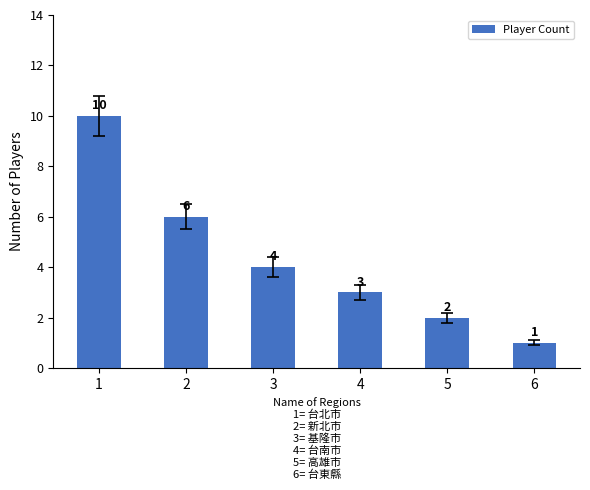

What is the difference between the values at 5 and 4?

1